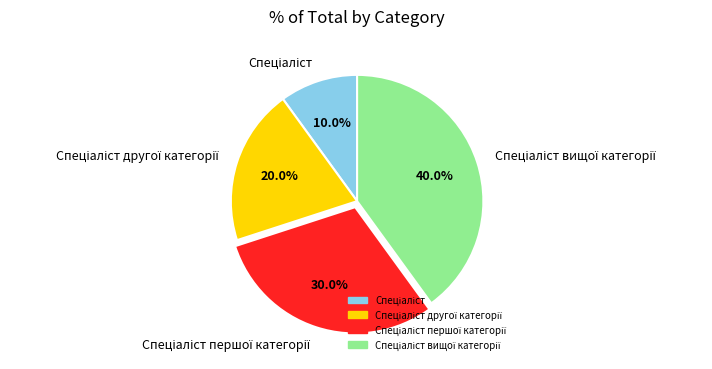

Is there a majority slice in this chart?

No